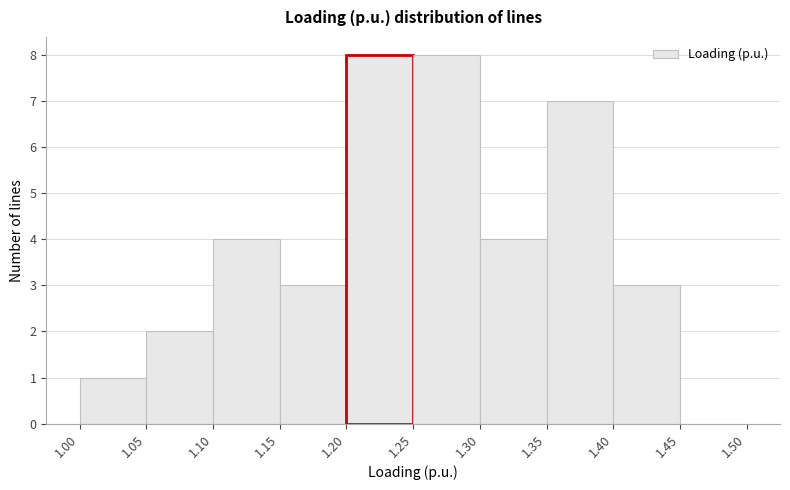

Reading left to right, transcribe this chart: for each bar, give the range it covers on the x-axis and its height. The values are not printed on the chart, so give them approximately, as read against the axis.

1.00 to 1.05: 1
1.05 to 1.10: 2
1.10 to 1.15: 4
1.15 to 1.20: 3
1.20 to 1.25: 8
1.25 to 1.30: 8
1.30 to 1.35: 4
1.35 to 1.40: 7
1.40 to 1.45: 3
1.45 to 1.50: 0